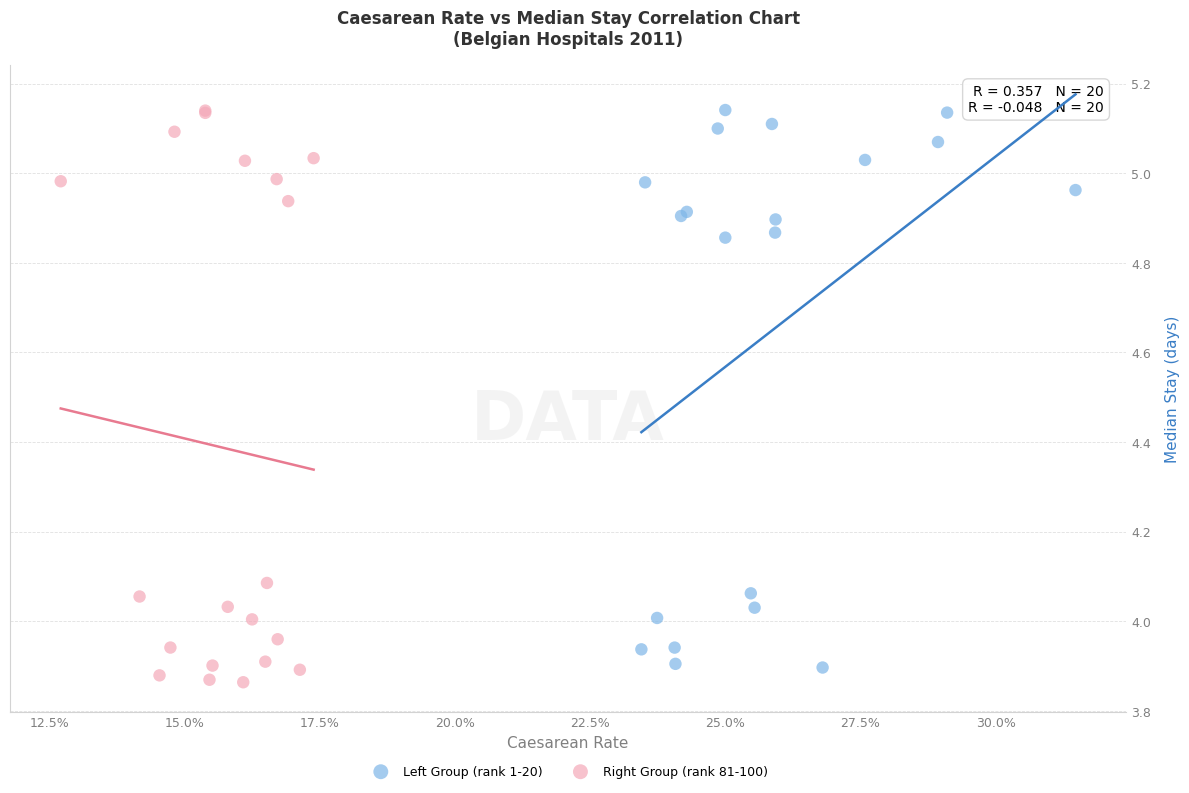

Which series has the largest Y range (max minus min)?

Right Group (rank 81-100)